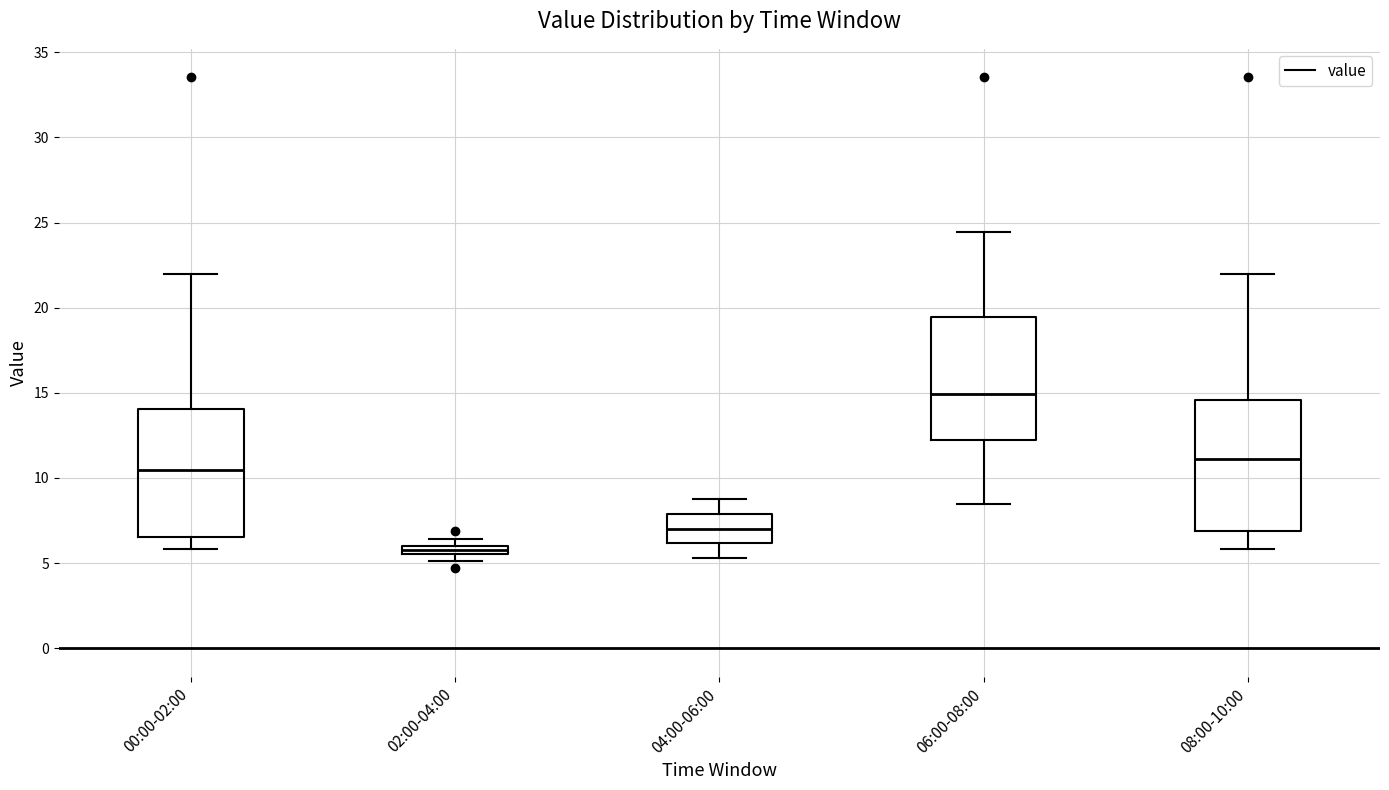

Where does the upper whisker of the box for 00:00-02:00 end on the y-axis? The values are not printed on the chart, so give them approximately, as read against the axis.

22.0